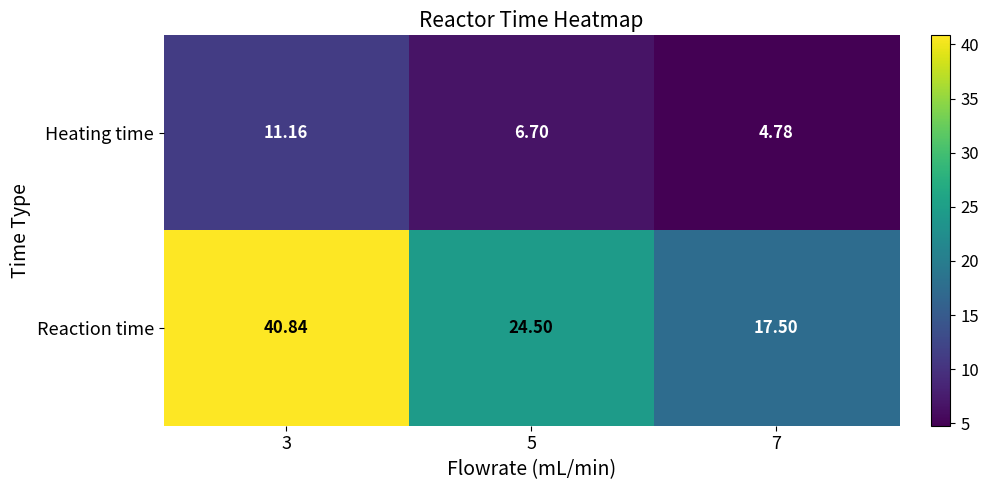

Rank the series by their maximum value, from highest to lowest.

Reaction time, Heating time